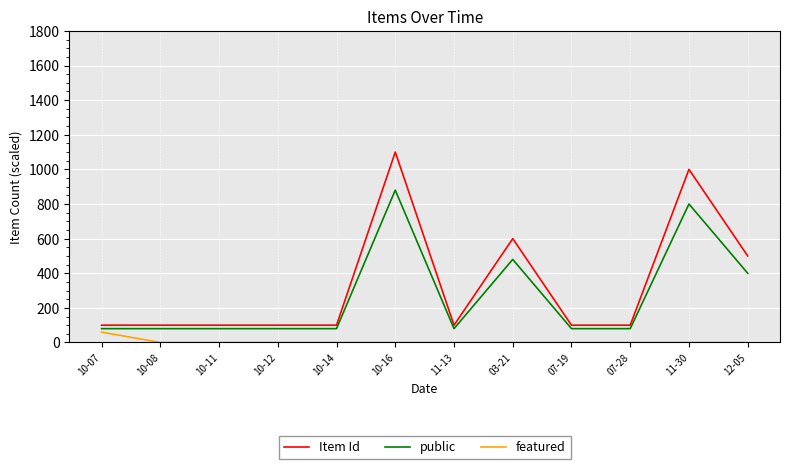

Which series has the largest total across all categories?

Item Id